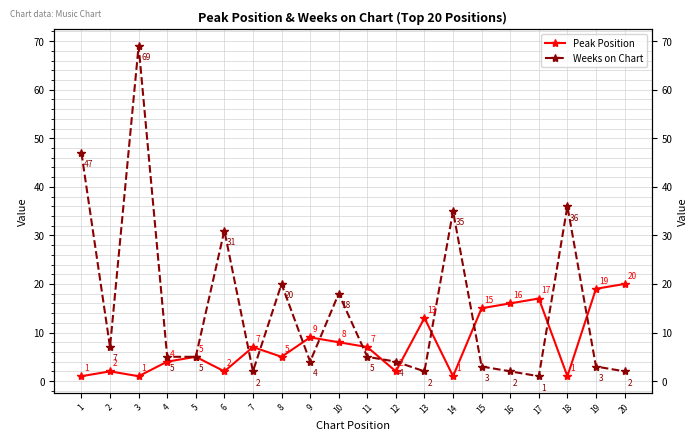

Reading left to right, extract all data points from this chart.

Peak Position: 1	2	1	4	5	2	7	5	9	8	7	2	13	1	15	16	17	1	19	20
Weeks on Chart: 47	7	69	5	5	31	2	20	4	18	5	4	2	35	3	2	1	36	3	2